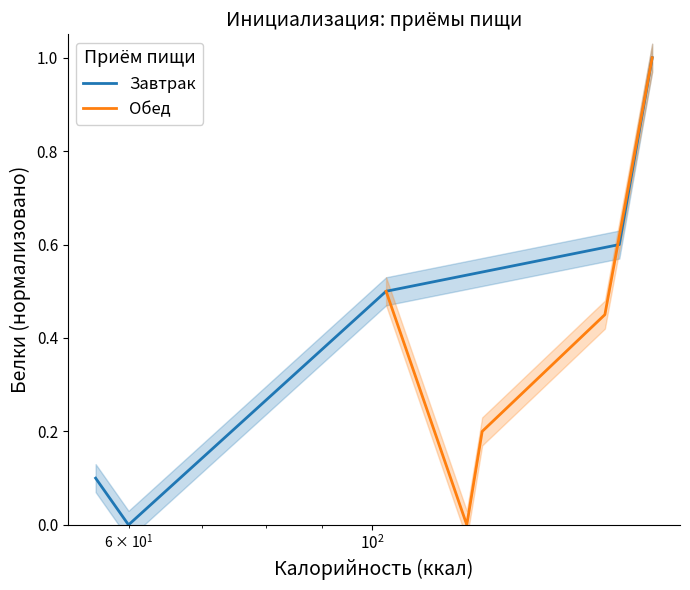

Rank the series by their maximum value, from lowest to highest.

Завтрак, Обед